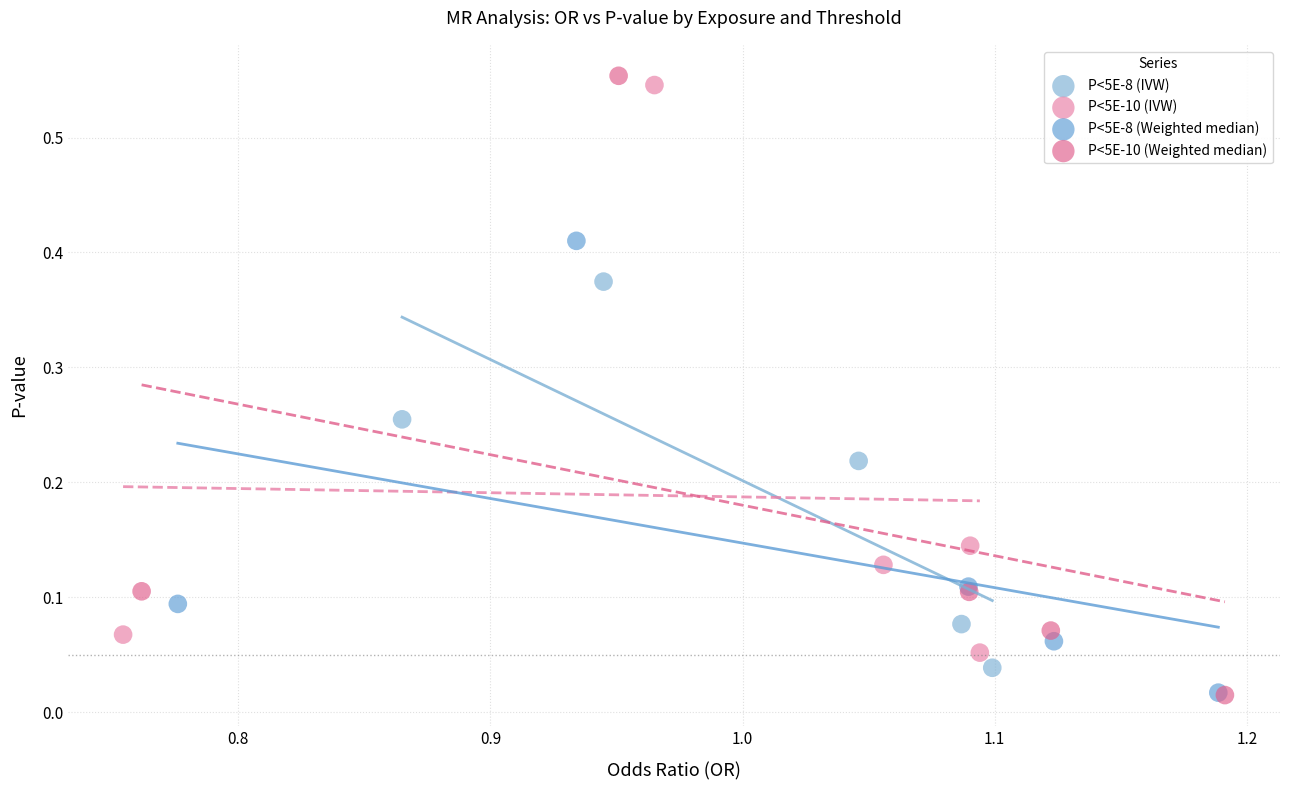

Which series has the widest spread of Y values?

P<5E-10 (Weighted median)